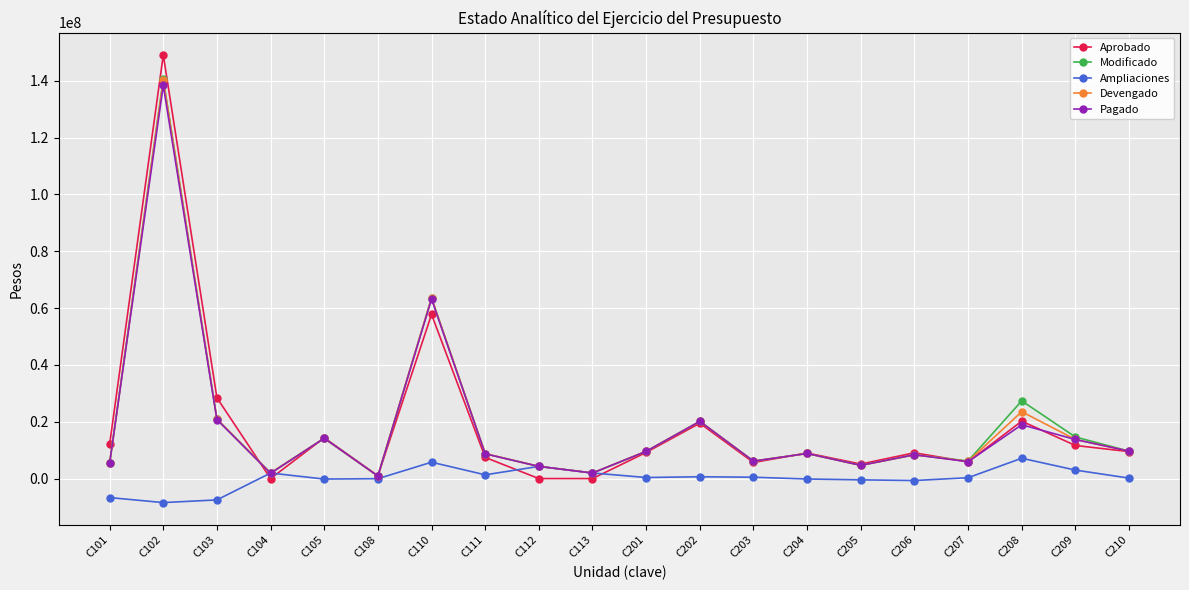

What is the maximum value shown in the chart?

149034400.0